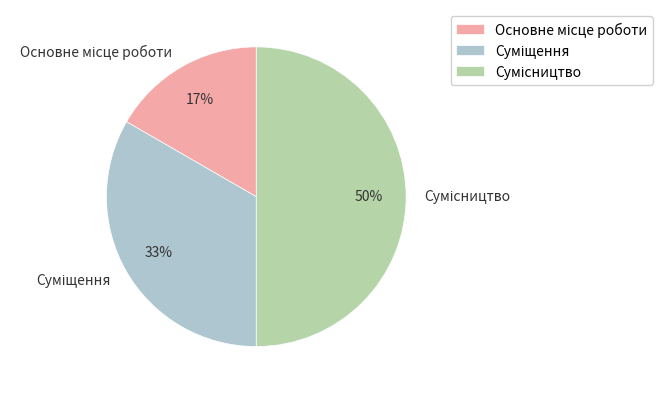

To the nearest percent, what is the difference between the largest and smallest slice percentages?

33%